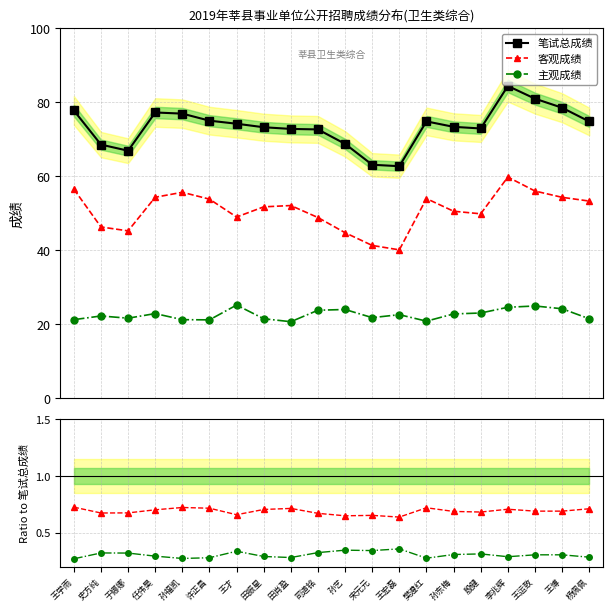

What is the label of the 5th point from the right?

殷健